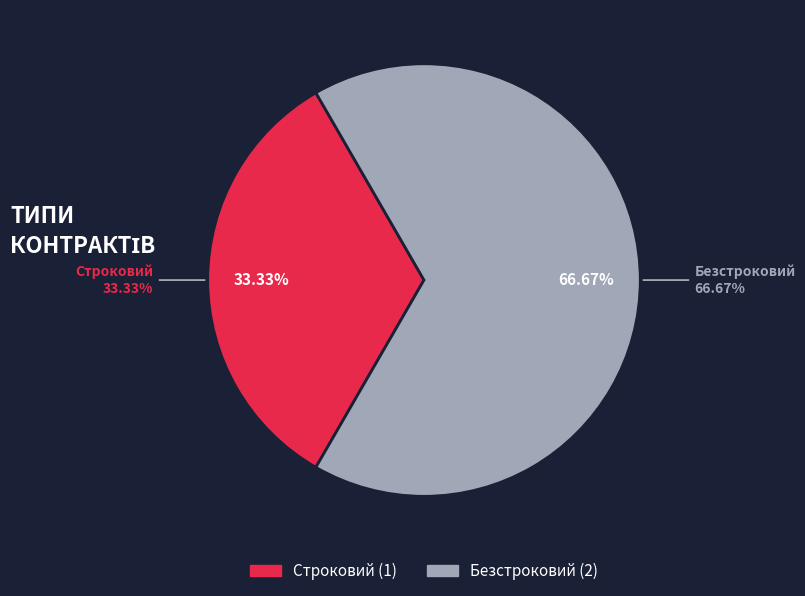

To the nearest percent, what portion does Строковий represent?

33%